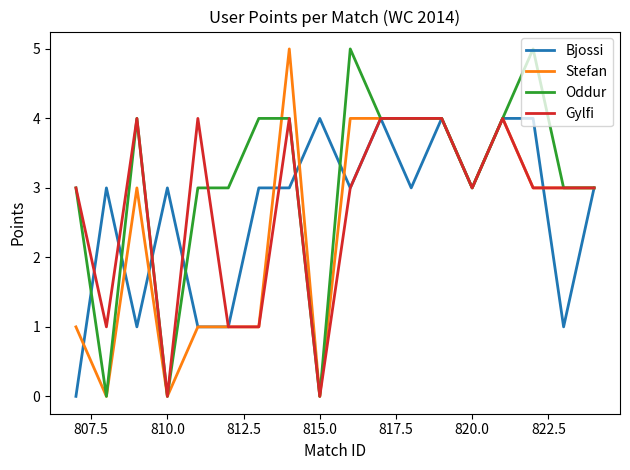

True or false: Bjossi has more than 0 points higher than both neighbors.

True